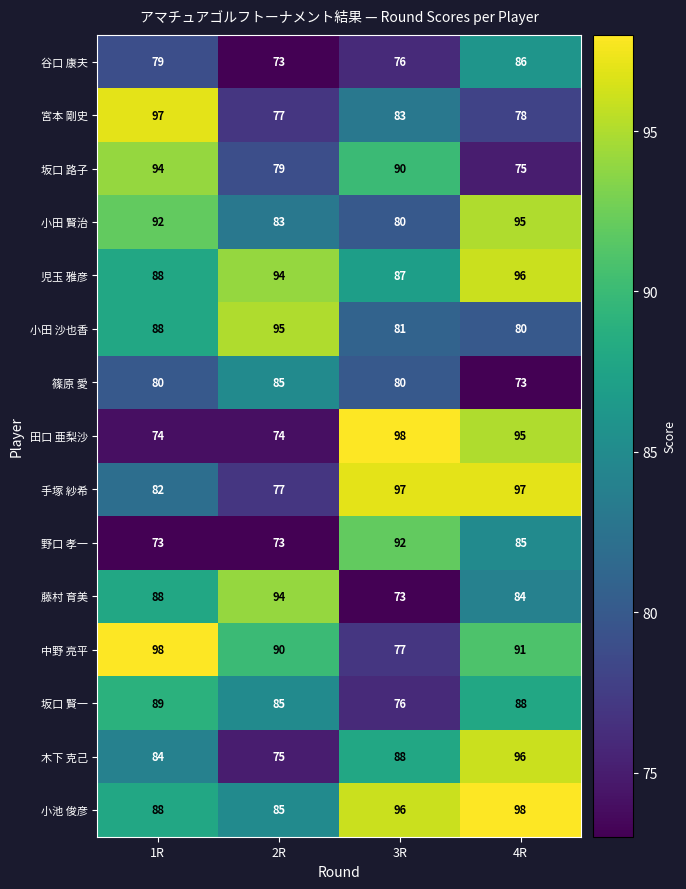

What is the spread (max minus min) of values at 2R?

22